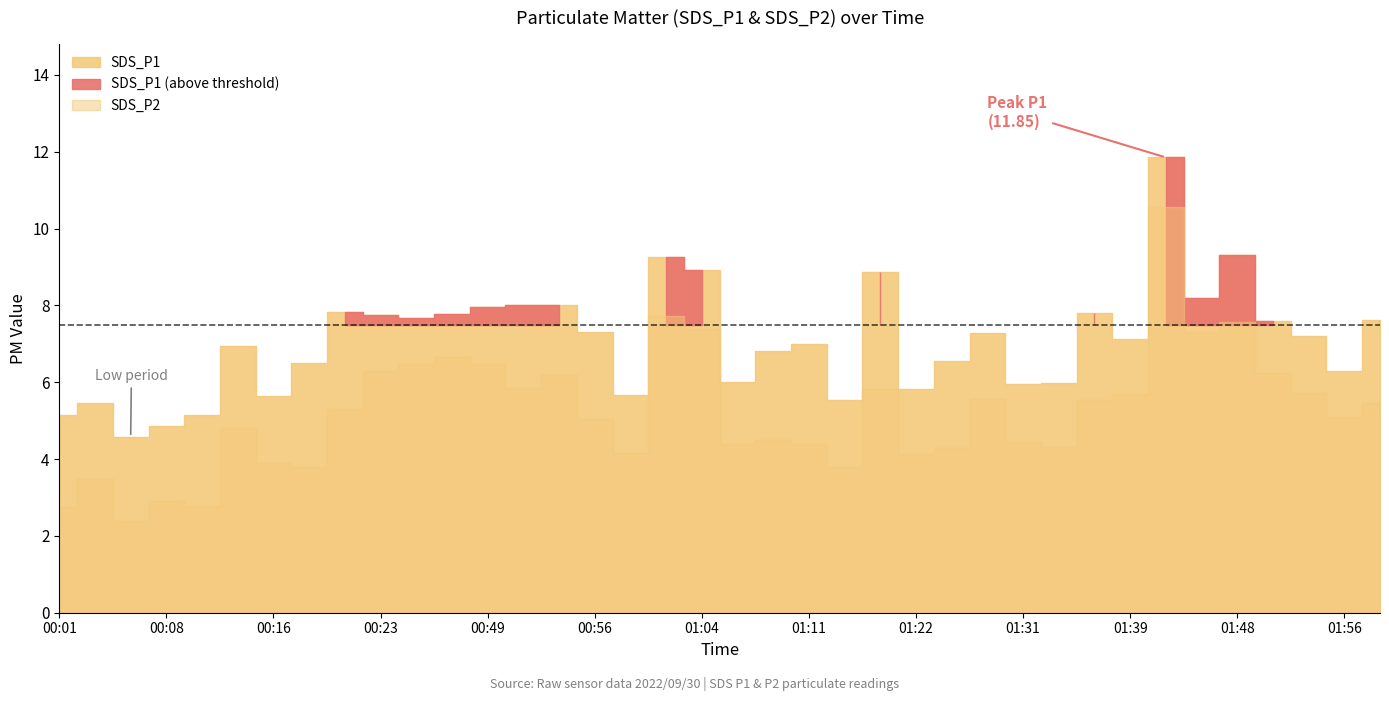

Where does the SDS_P2 series first go above 5?

00:21